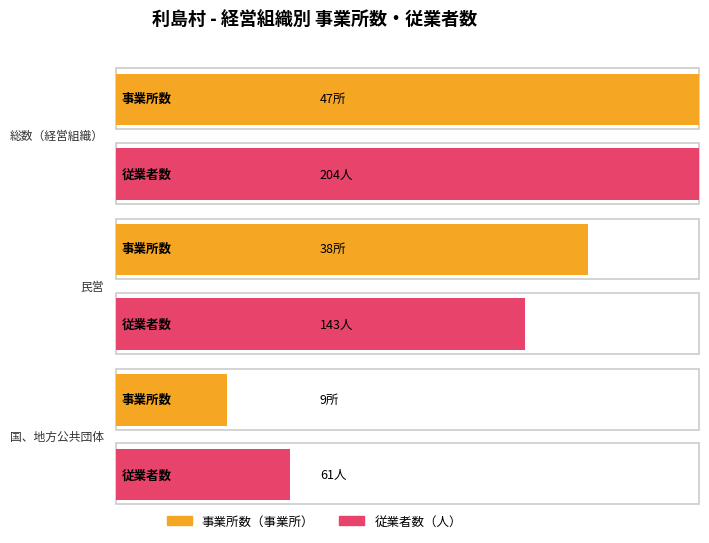

At 民営, list the series in order from largest to smallest.

従業者数（人）, 事業所数（事業所）